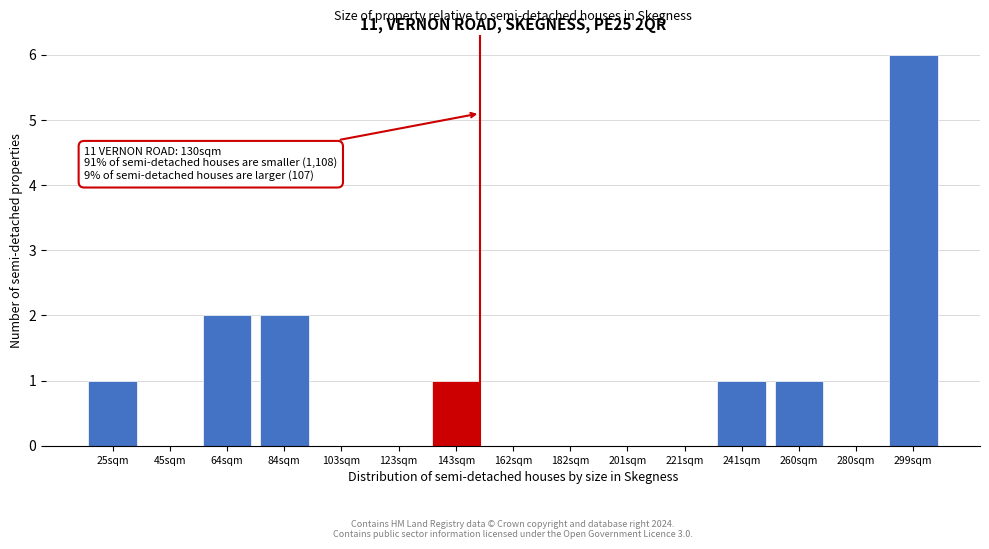

Reading right to left, transcribe all the data shown in this chart.

299sqm=6	280sqm=0	260sqm=1	241sqm=1	221sqm=0	201sqm=0	182sqm=0	162sqm=0	143sqm=1	123sqm=0	103sqm=0	84sqm=2	64sqm=2	45sqm=0	25sqm=1